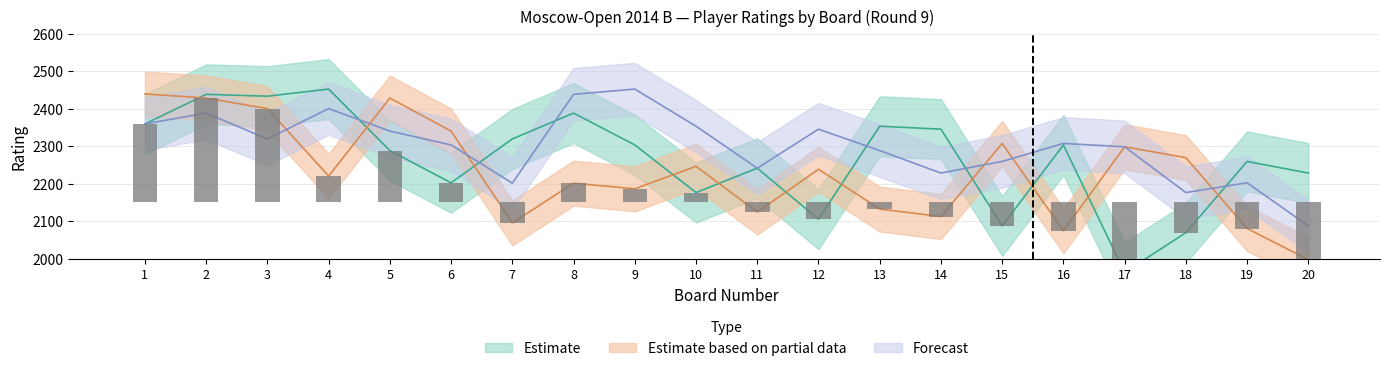

How many values in the Estimate series exceed 2303?

8